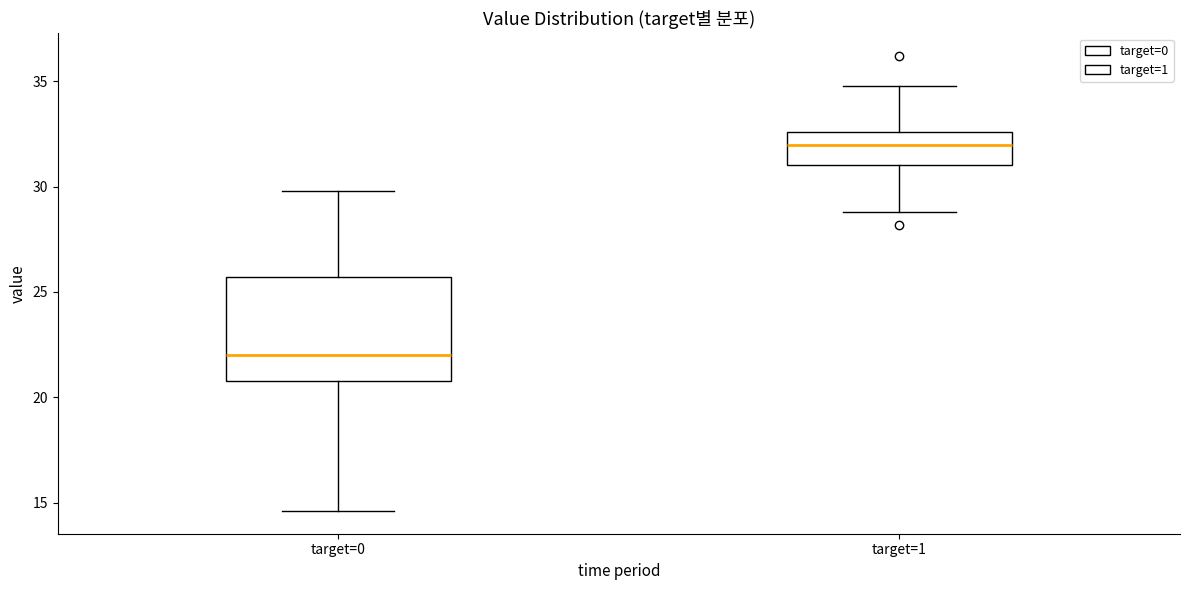

Reading left to right, read every box against the y-axis: the position of its median line, the range the box covers, and the ends of its whiskers. The values are not printed on the chart, so give them approximately, as read against the axis.

target=0: median 22.0, box 21.0 to 25.5, whiskers 14.5 to 30.0
target=1: median 32.0, box 31.0 to 32.5, whiskers 29.0 to 35.0